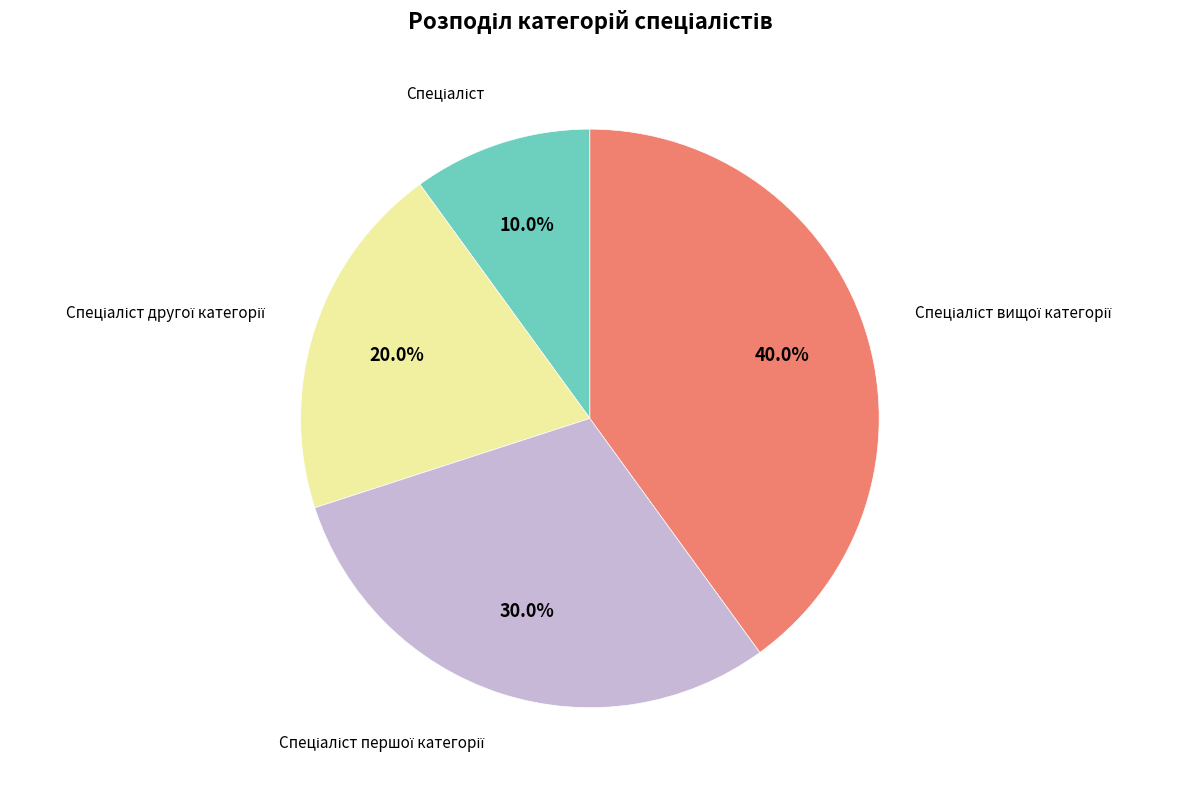

To the nearest percent, what is the average slice percentage?

25%